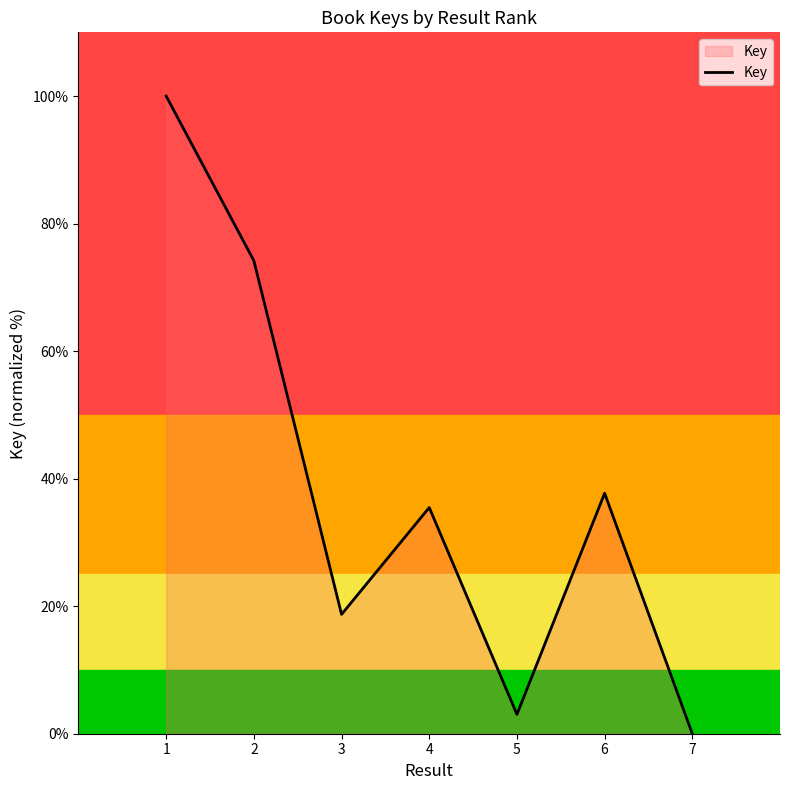

What value does the data have at 6?

37.7